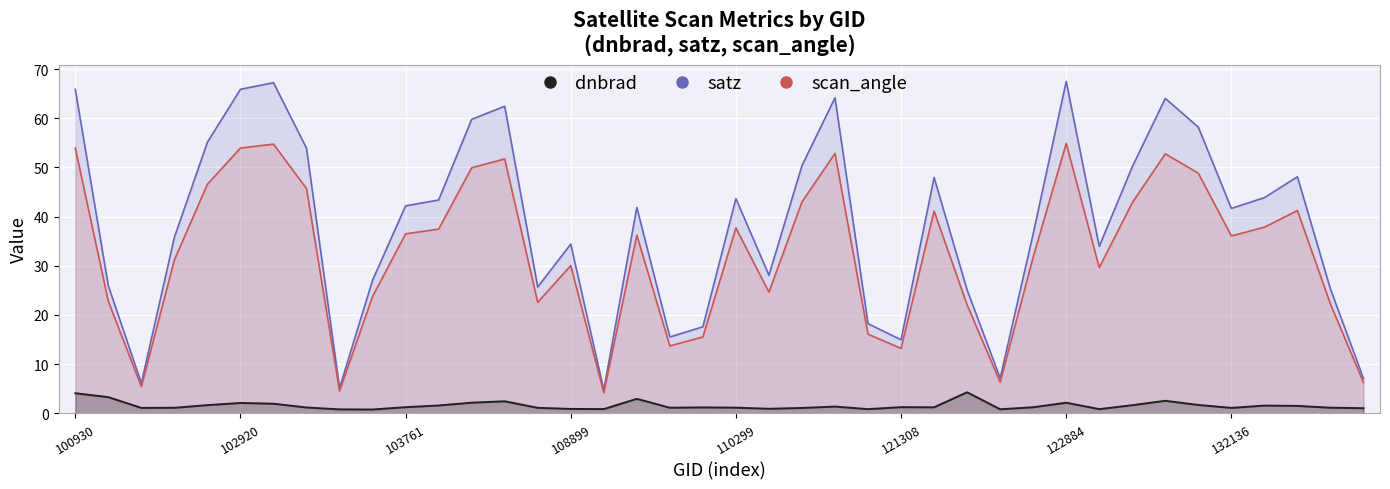

What is the average value of the satz series?

38.3